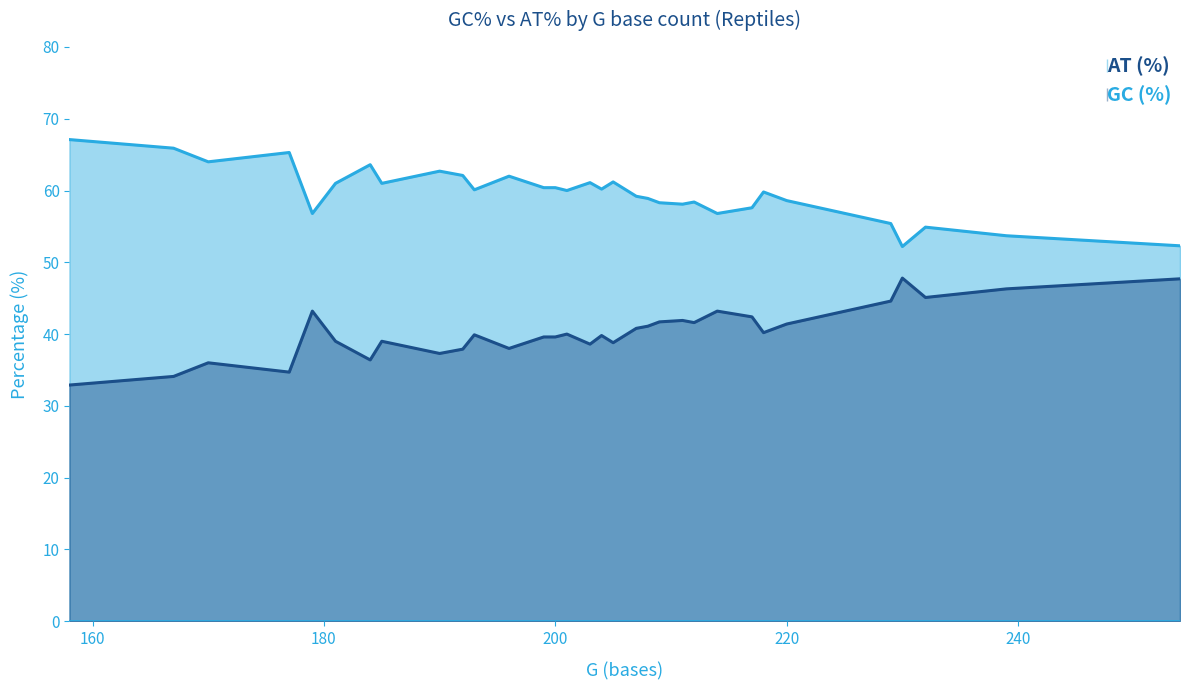

True or false: AT (%) and GC (%) cross at least once.

False